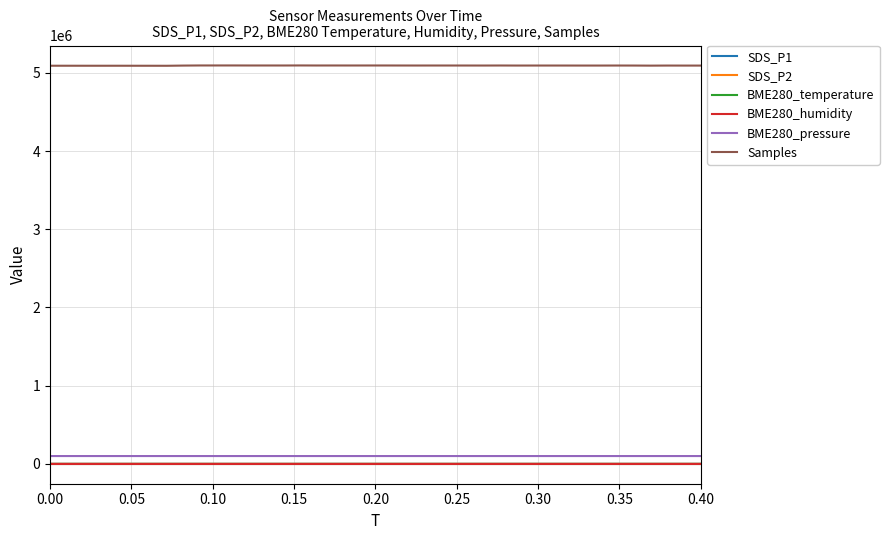

What is the highest value of the BME280_pressure series?

99282.5